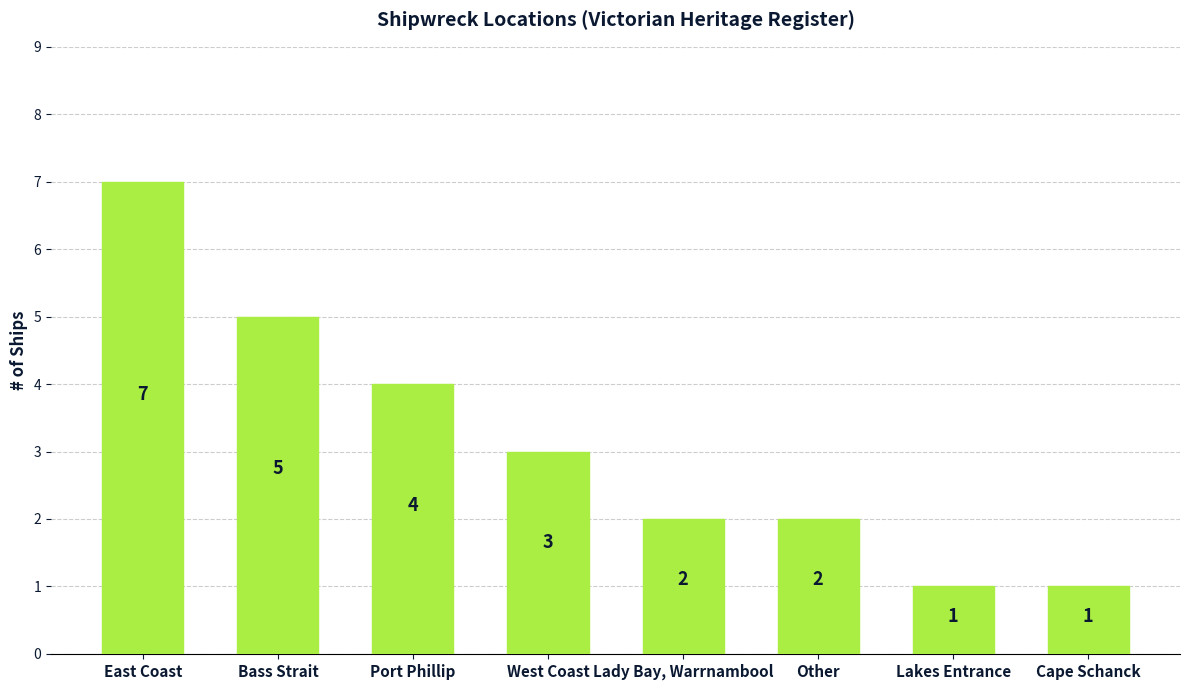

What is the difference between the maximum and minimum values?

6